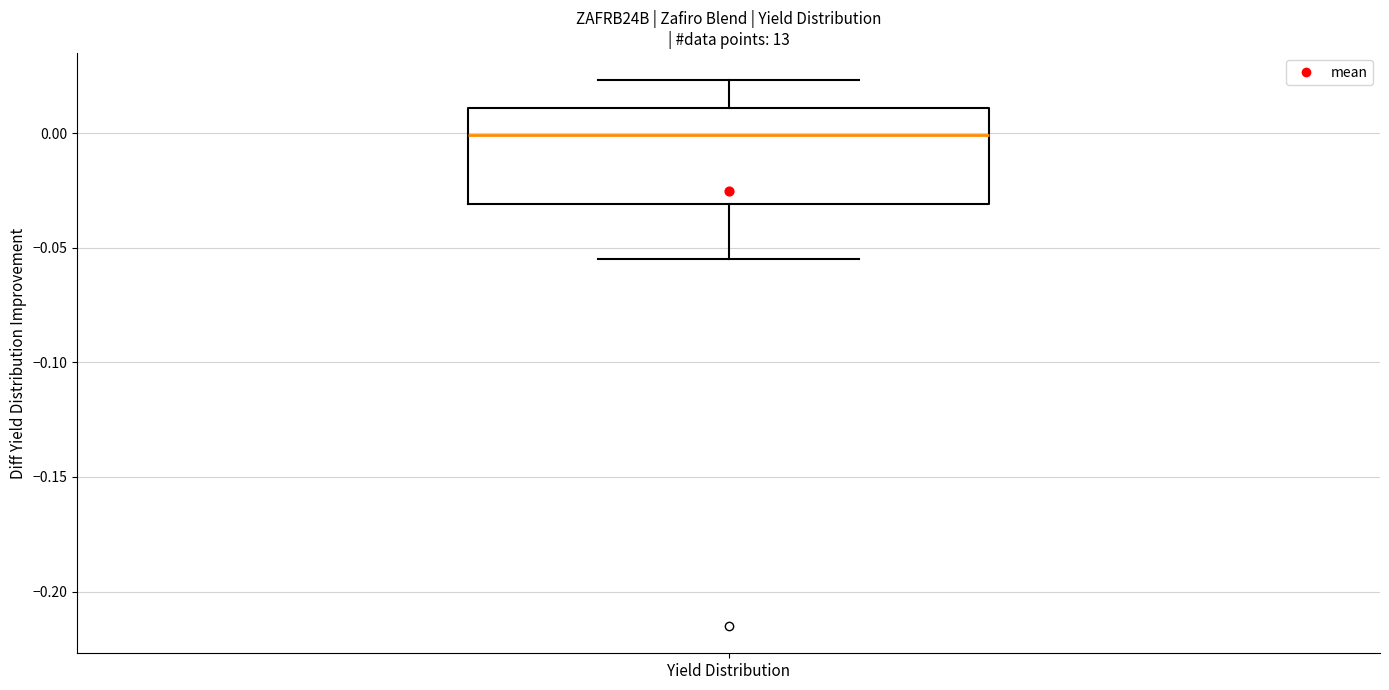

Read this box plot against the y-axis: the position of the median line, the range covered by the box, and the ends of both whiskers. The values are not printed on the chart, so give them approximately, as read against the axis.

median 0.000, box -0.030 to 0.010, whiskers -0.055 to 0.025